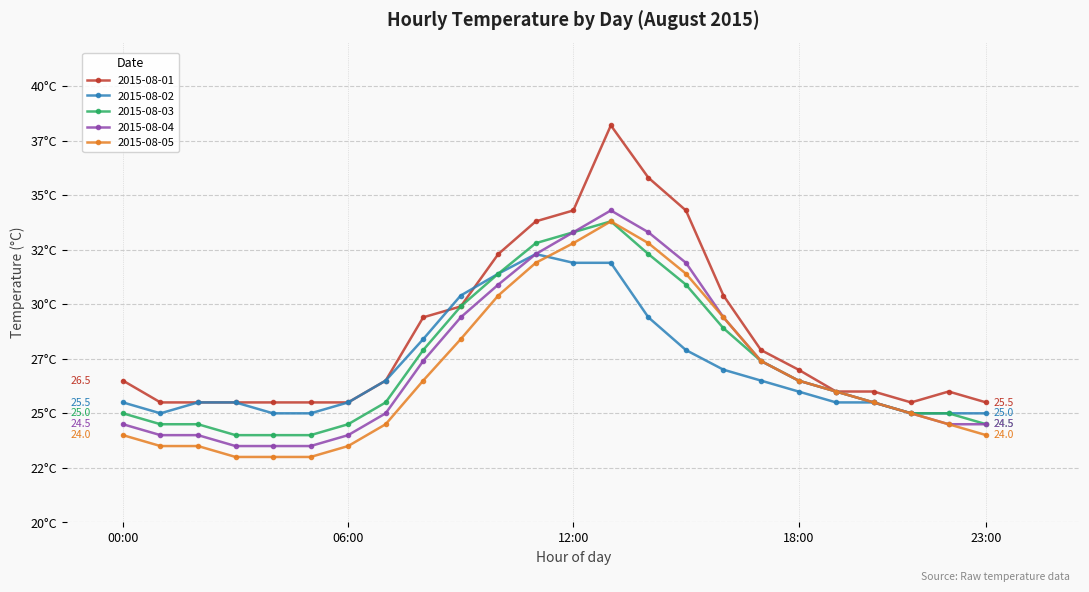

What are all the series names shown in the legend?

2015-08-01, 2015-08-02, 2015-08-03, 2015-08-04, 2015-08-05